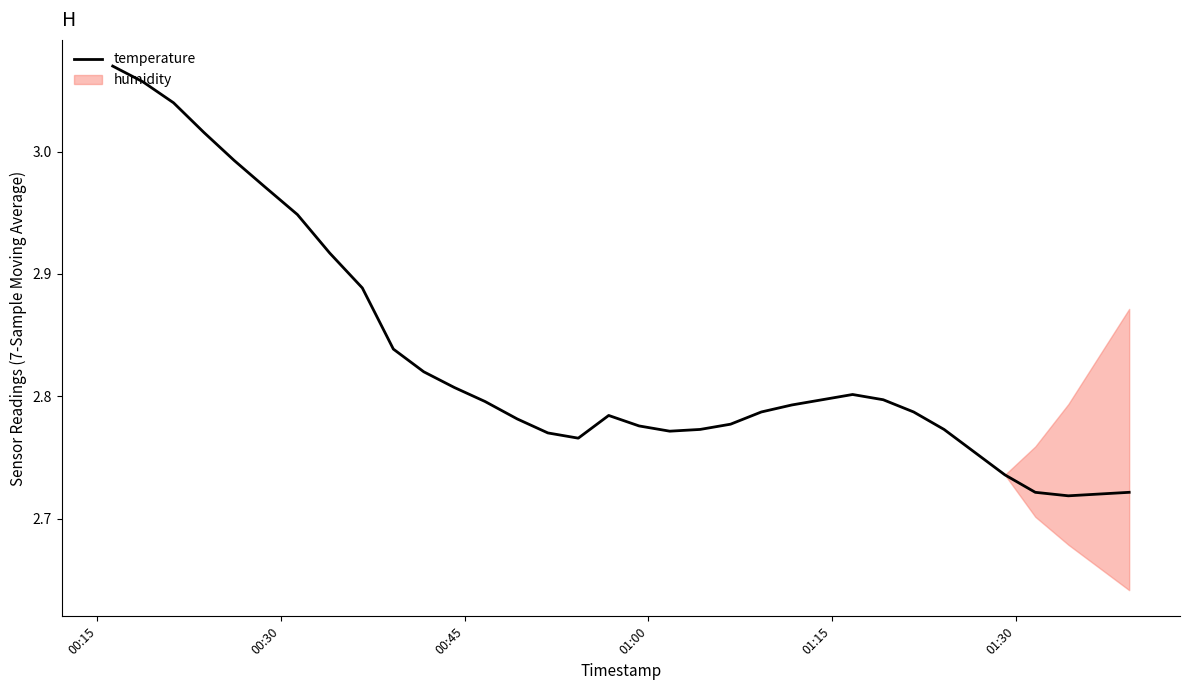

What is the sum of all values?

96.3